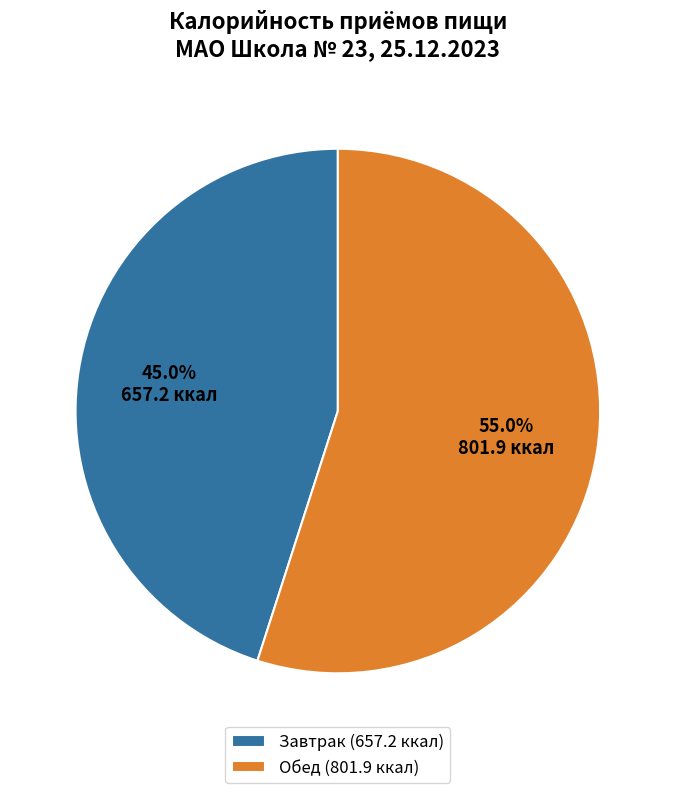

What is the smallest slice in the pie chart?

Завтрак